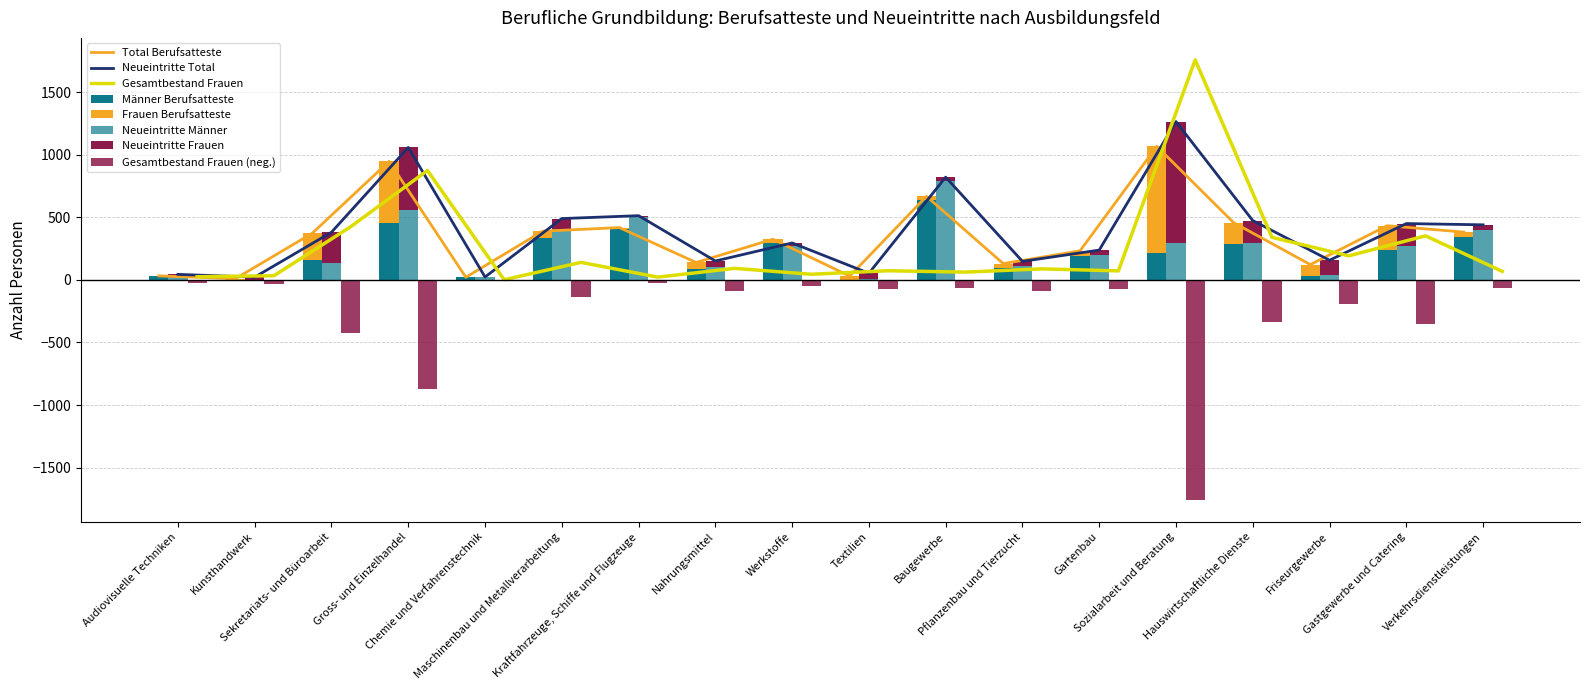

Which series has the largest total across all categories?

Neueintritte Total